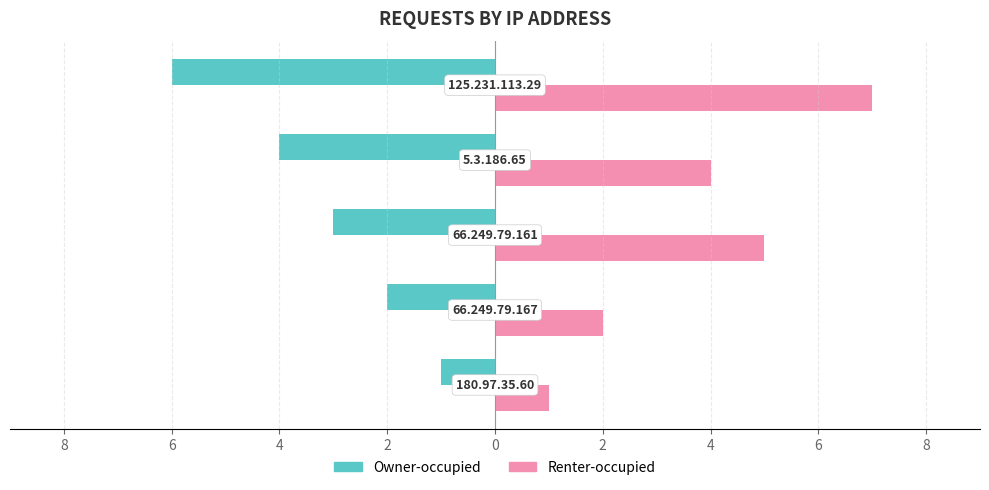

Reading left to right, extract all data points from this chart.

Owner-occupied: 10=-1	8=-2	6=-3	4=-4	2=-6
Renter-occupied: 10=1	8=2	6=5	4=4	2=7